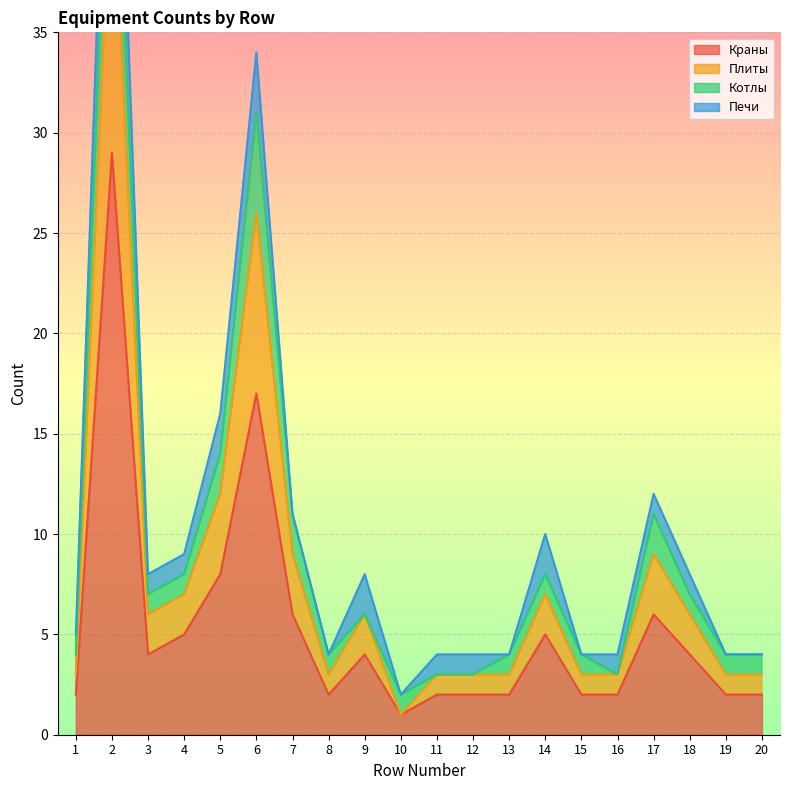

Is the value of Краны at 16 greater than the value of Плиты at 10?

Yes